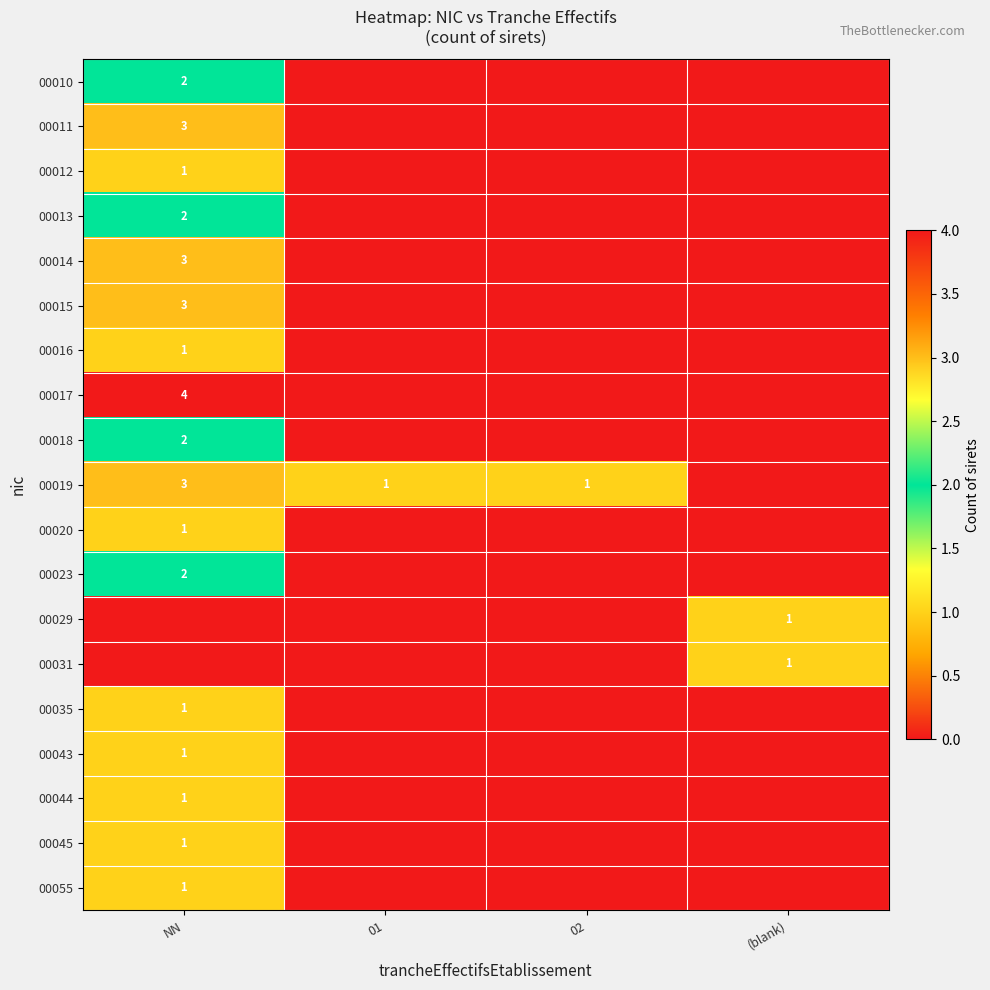

Is the value of 00043 at NN greater than the value of 00019 at NN?

No